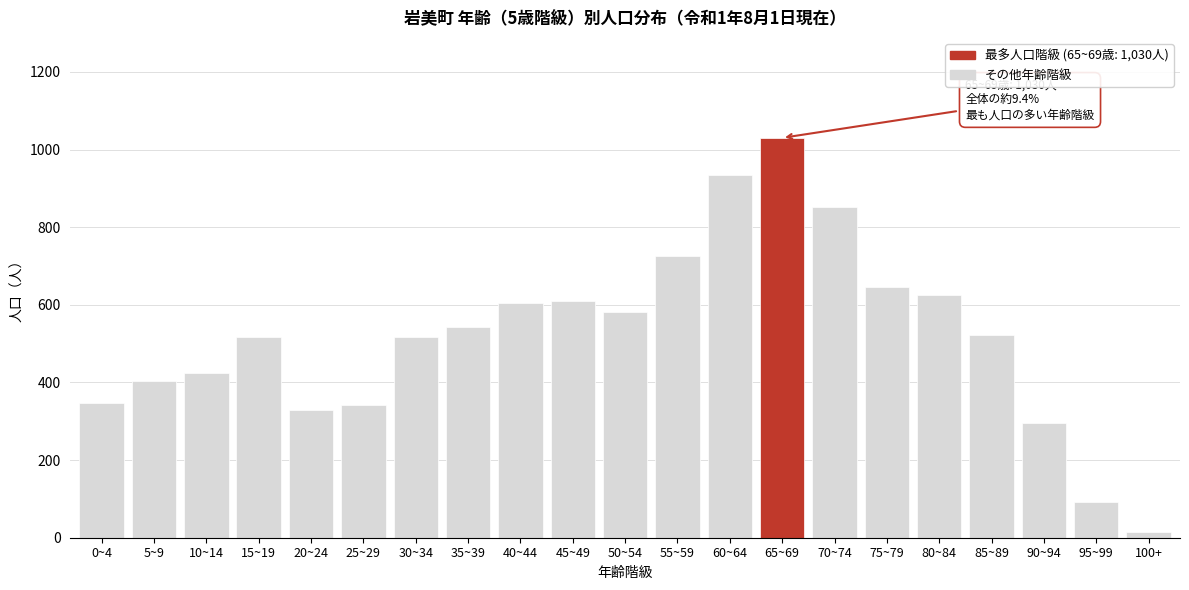

True or false: the data shows 624 at 80~84.

True